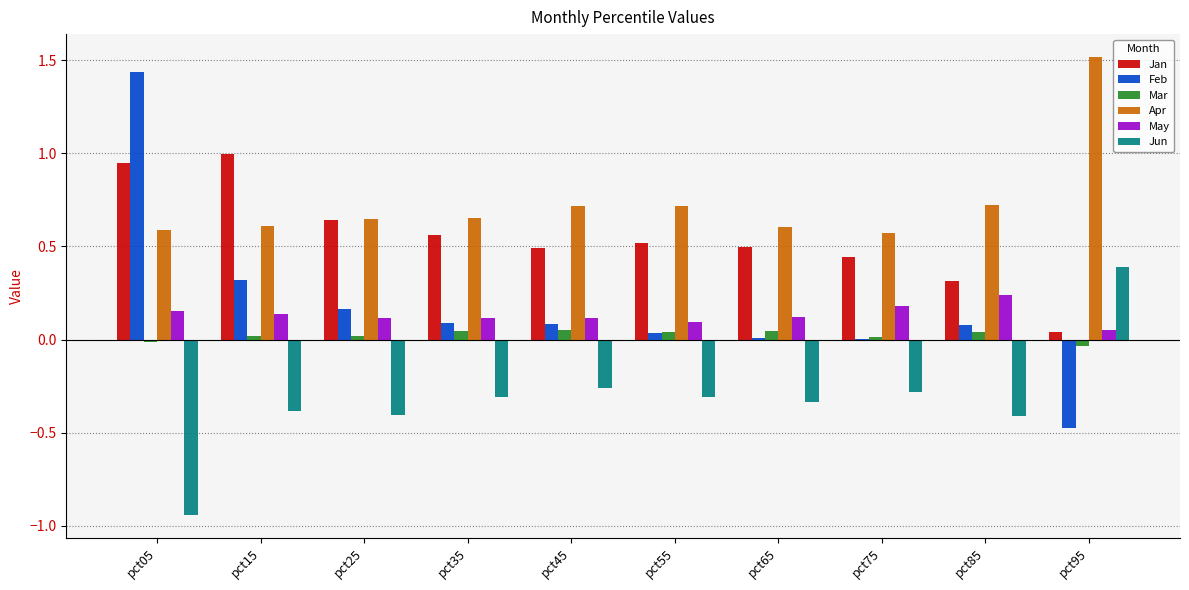

The value of Feb at pct15 is 0.1. True or false?

False